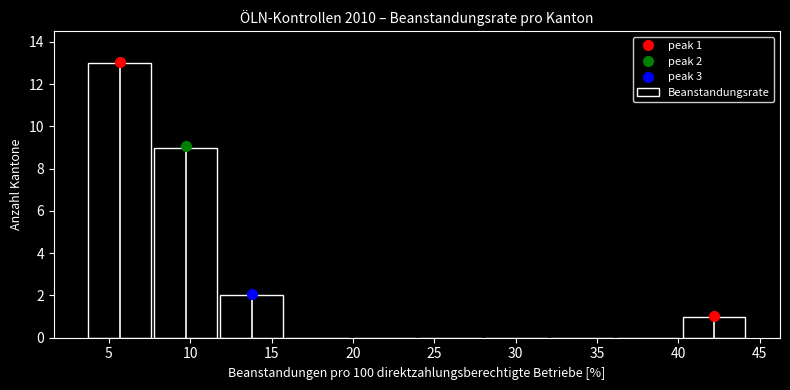

Which range on the x-axis has the tallest bar?

3.5 to 7.5